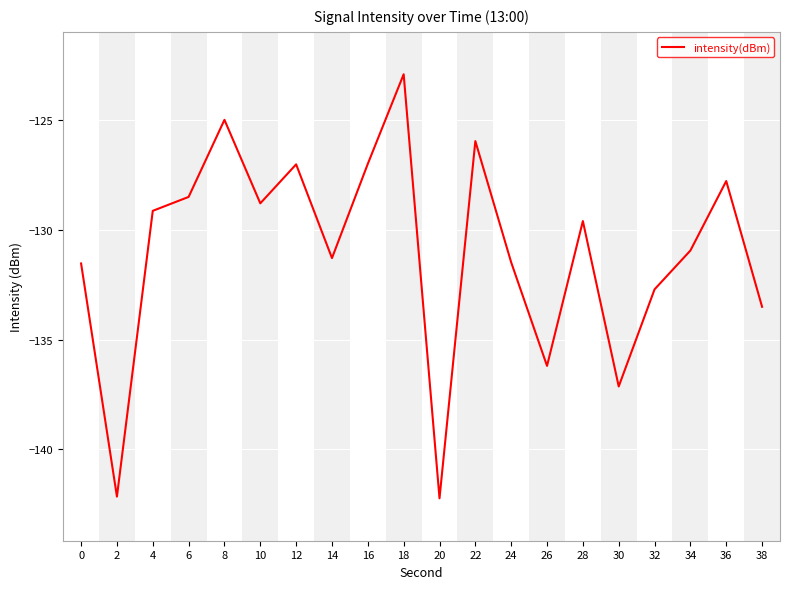

How many values exceed -129?

8